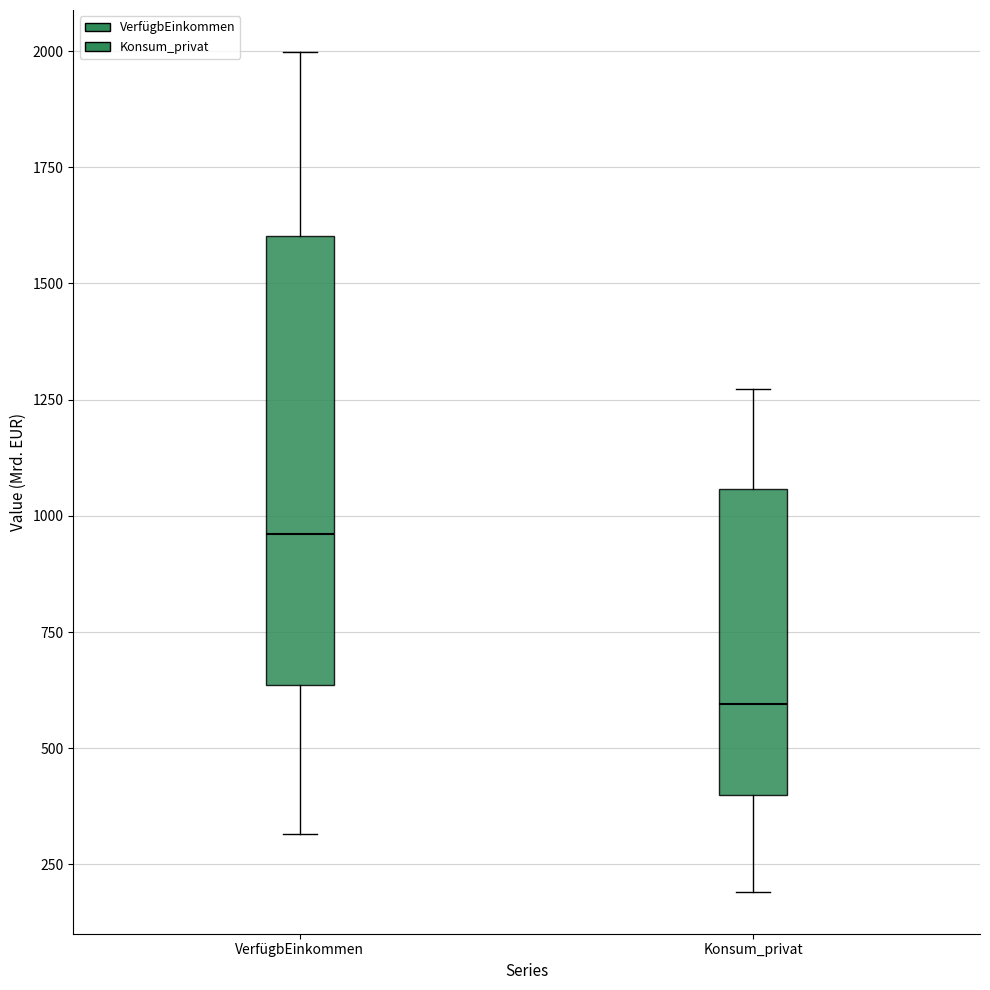

Reading left to right, transcribe this box plot: for each box, give where its median line is, the range the box spans, and where its two whiskers end, as read against the y-axis. The values are not printed on the chart, so give them approximately, as read against the axis.

VerfügbEinkommen: median 950, box 650 to 1600, whiskers 300 to 2000
Konsum_privat: median 600, box 400 to 1050, whiskers 200 to 1250